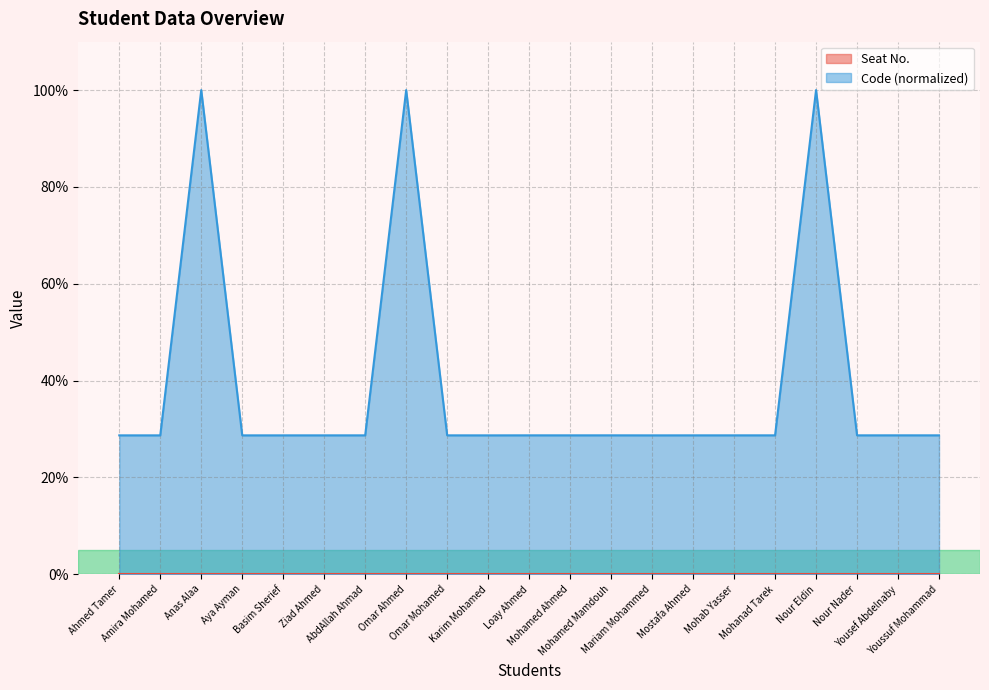

How many lines are shown in the chart?

2